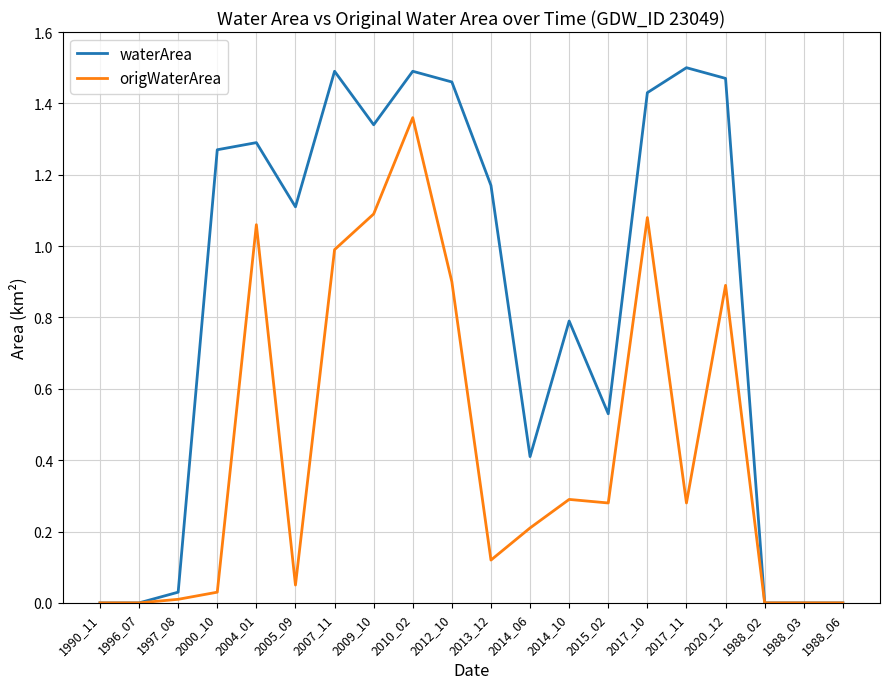

What are all the series names shown in the legend?

waterArea, origWaterArea